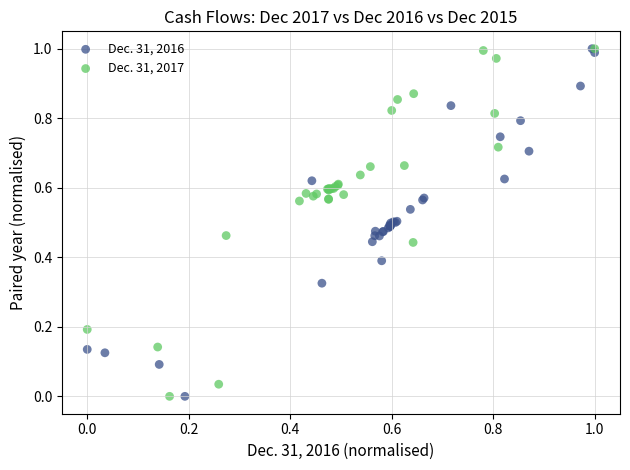

What are all the series names shown in the legend?

Dec. 31, 2016, Dec. 31, 2017